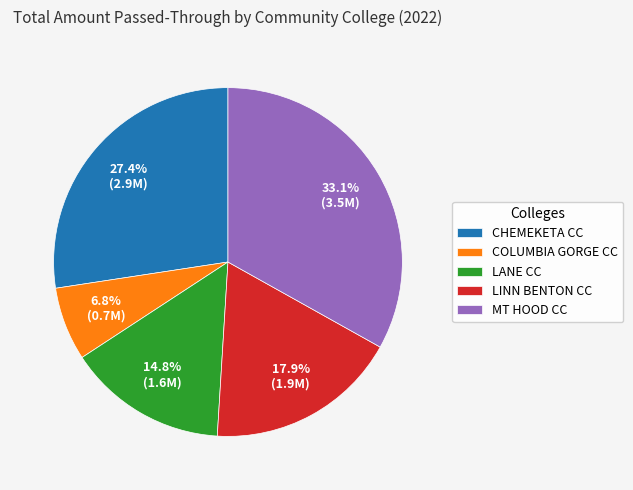

Which has a higher value, LANE CC or CHEMEKETA CC?

CHEMEKETA CC